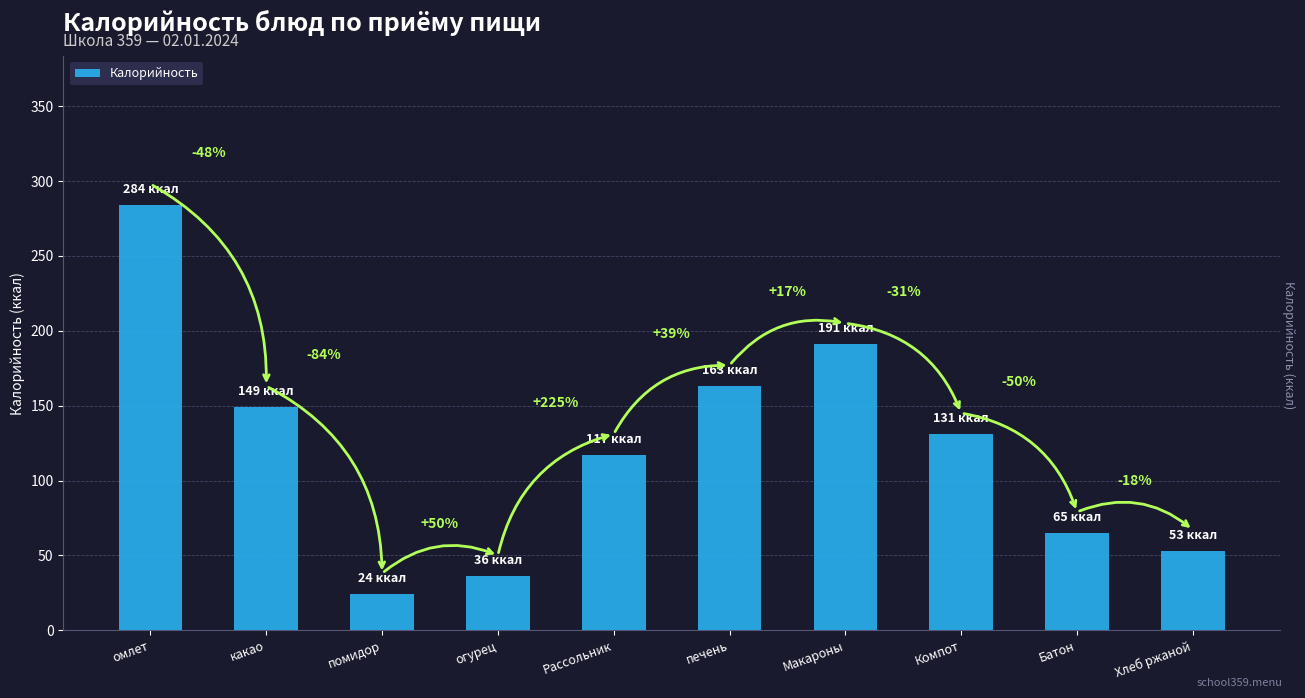

Reading right to left, list all the values displayed in this chart.

Хлеб ржаной=53	Батон=65	Компот=131	Макароны=191	печень=163	Рассольник=117	огурец=36	помидор=24	какао=149	омлет=284